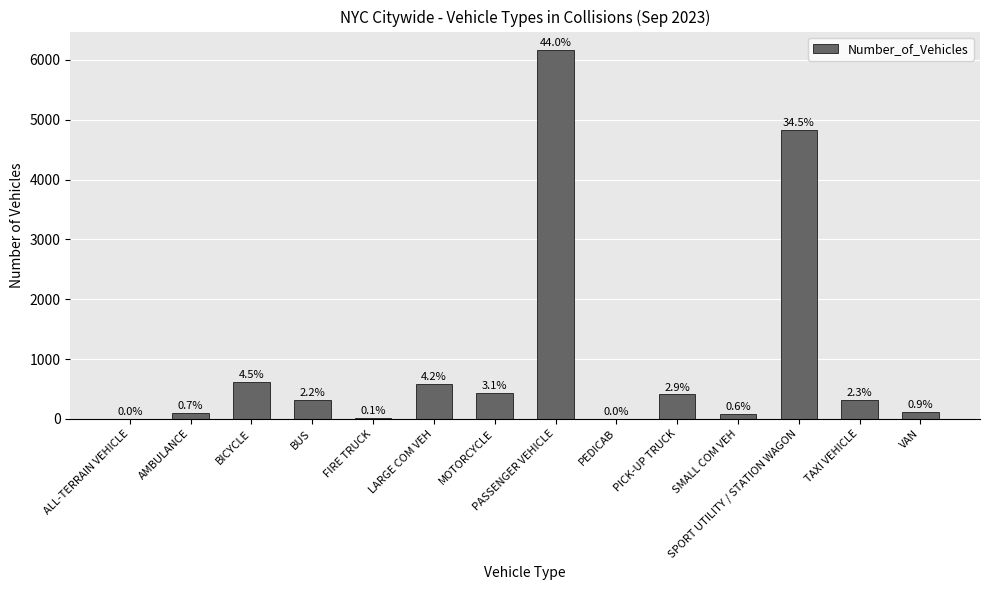

Which label corresponds to the largest value in the chart?

PASSENGER VEHICLE